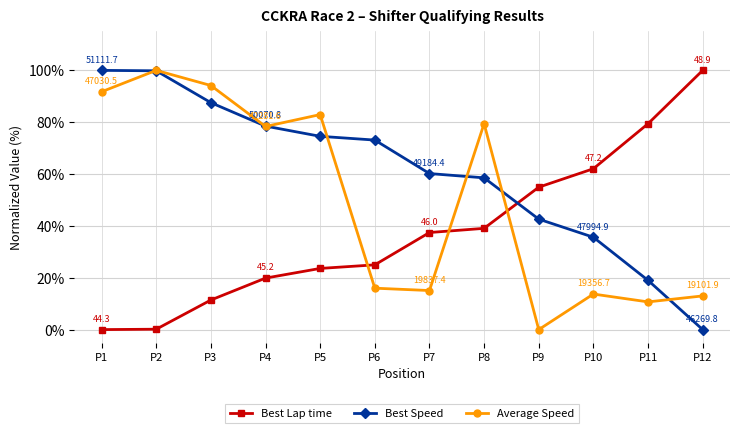

Rank the series at P1 from lowest to highest value.

Best Lap time, Average Speed, Best Speed